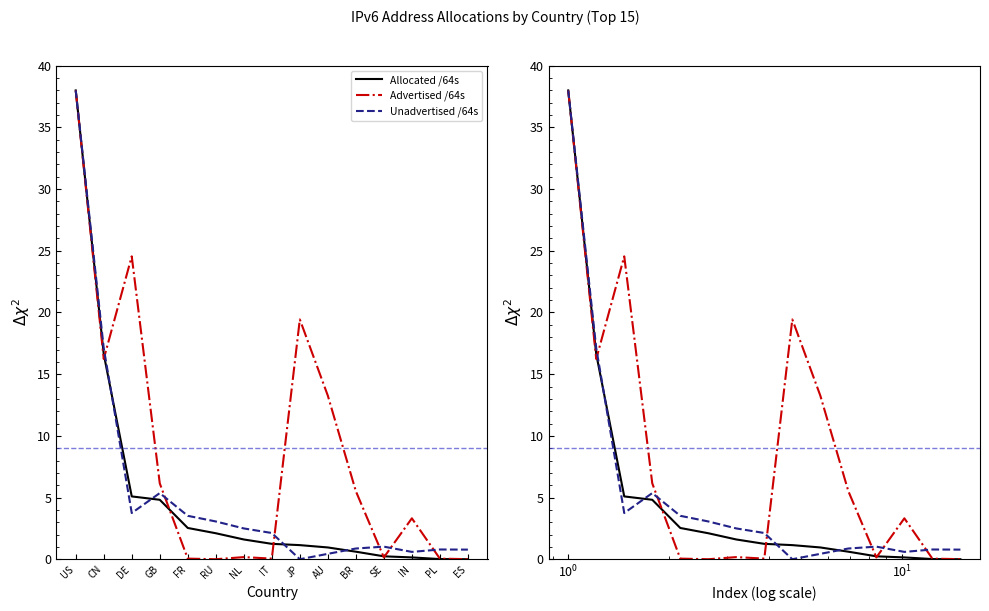

What is the value of the Advertised /64s point at the 11th from the left?

5.5